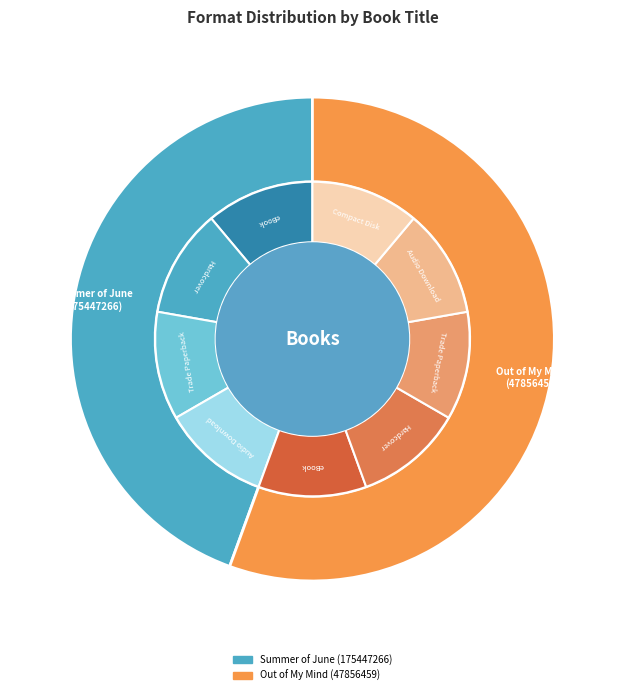

To the nearest percent, what is the combined percentage of Compact Disk and Trade Paperback?

33%